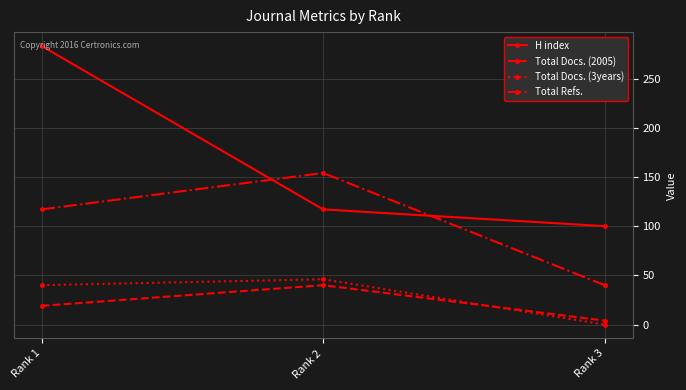

True or false: Total Docs. (2005) has a value of 19 at Rank 1.

True